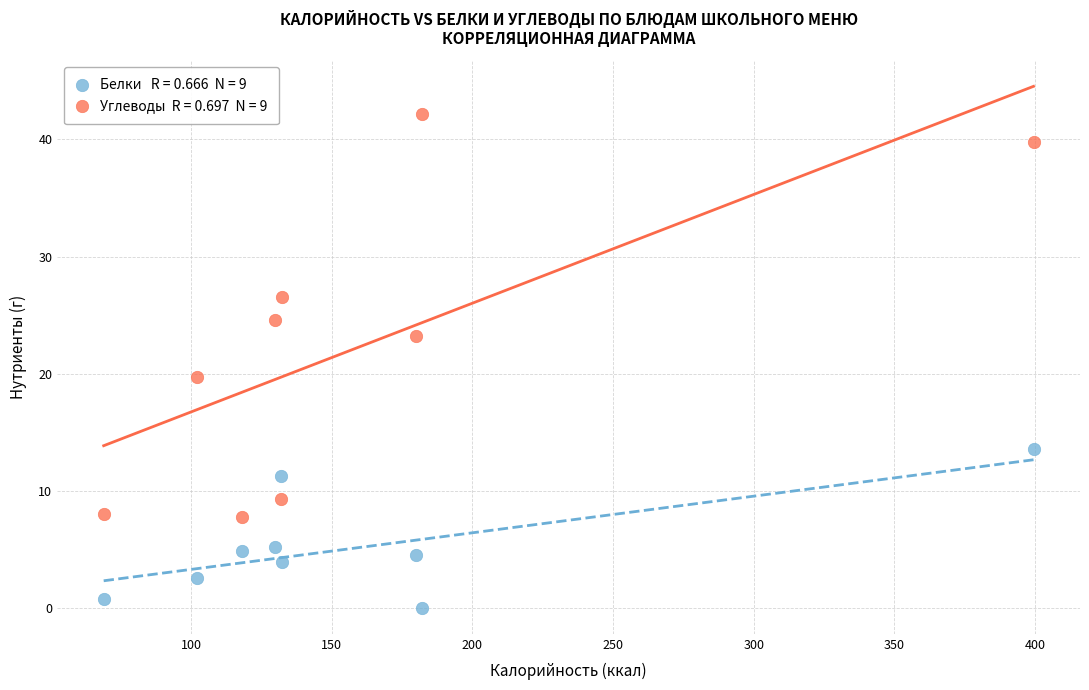

Across all series, what Y value is closest to 21?

19.7